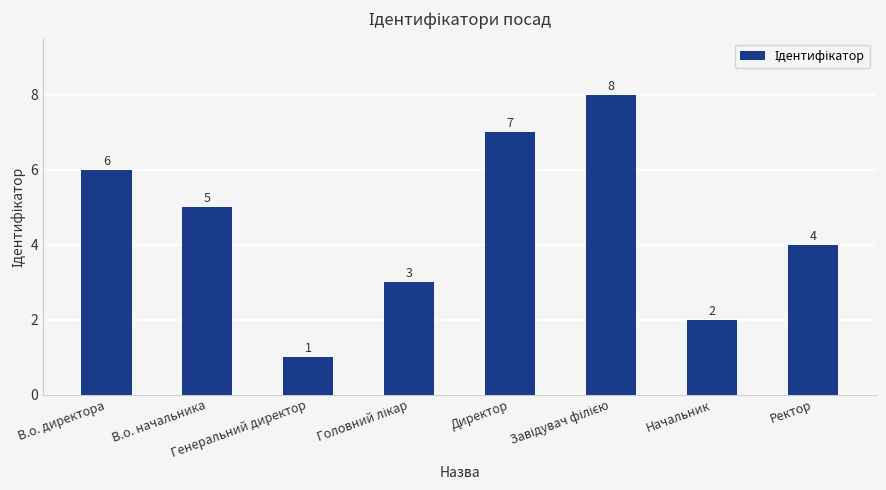

How many distinct data groups are displayed?

1